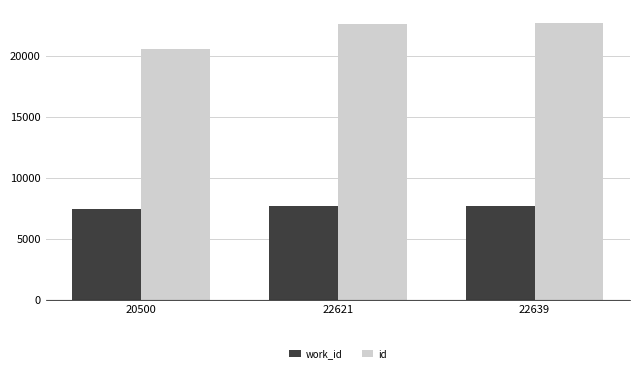

Between 20500 and 22621, which series saw the biggest shift?

id